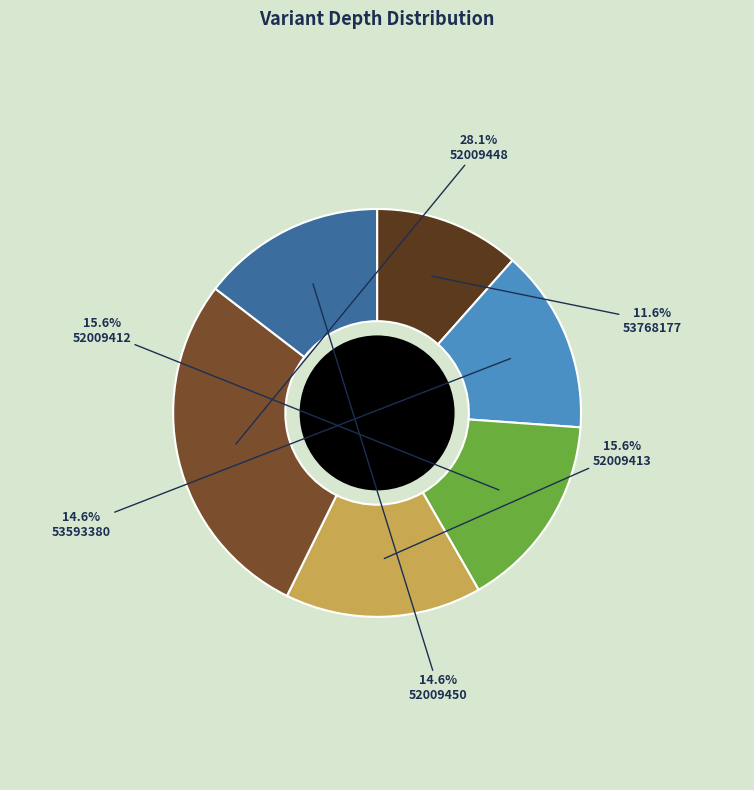

How many segments does this pie chart have?

6